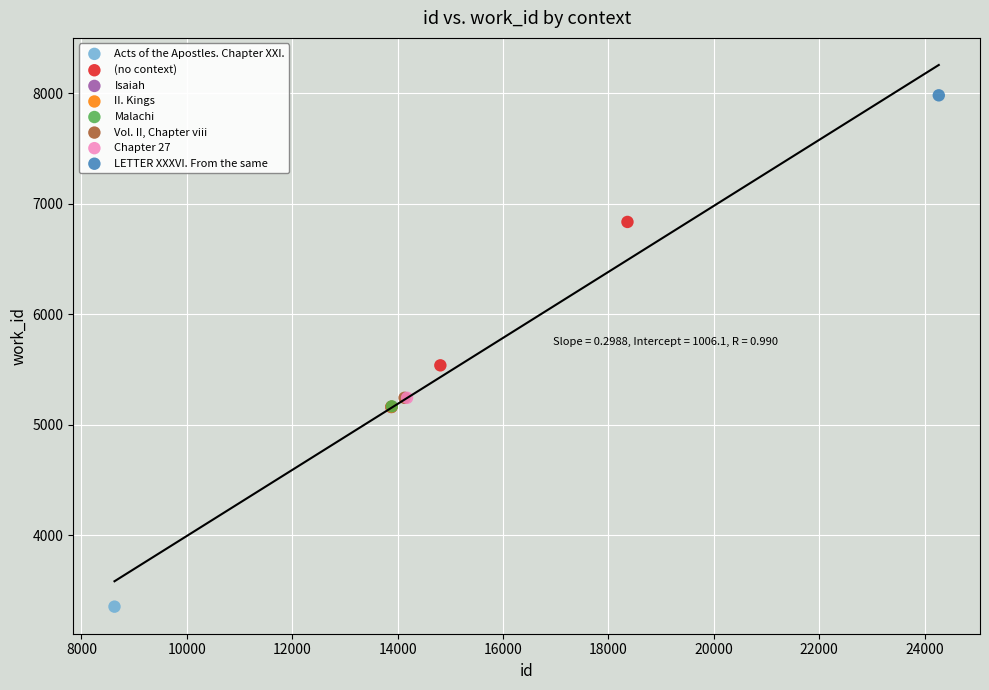

What are all the series names shown in the legend?

Acts of the Apostles. Chapter XXI., (no context), Isaiah, II. Kings, Malachi, Vol. II, Chapter viii, Chapter 27, LETTER XXXVI. From the same